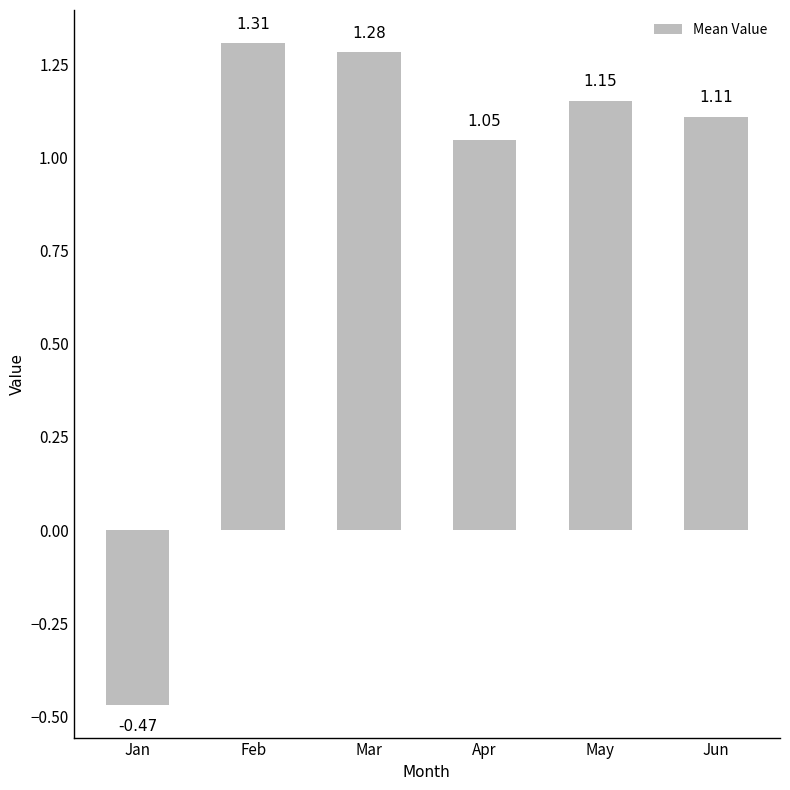

Where is the data nearest to the value 0?

Jan